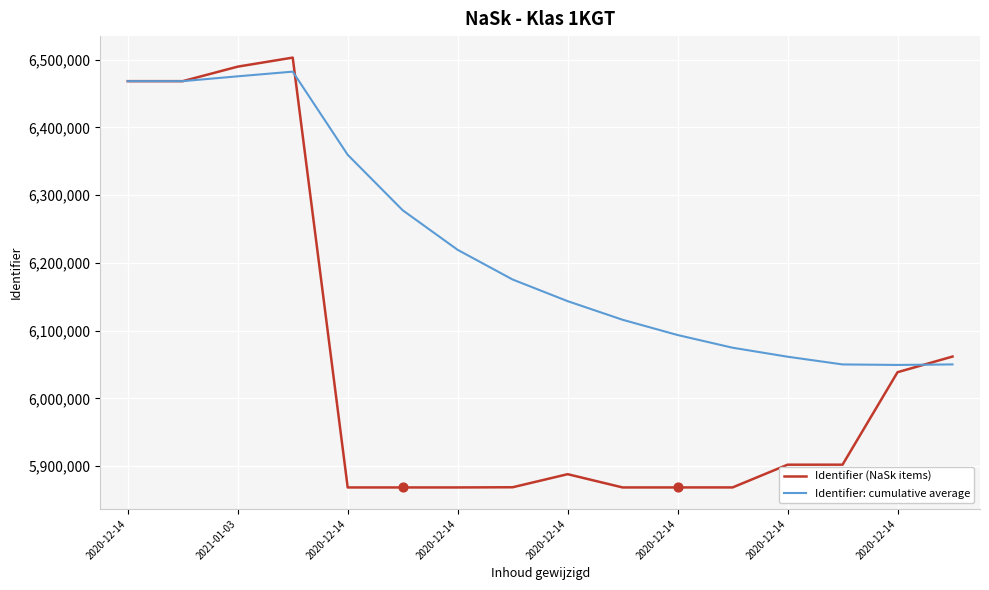

What are all the series names shown in the legend?

Identifier (NaSk items), Identifier: cumulative average